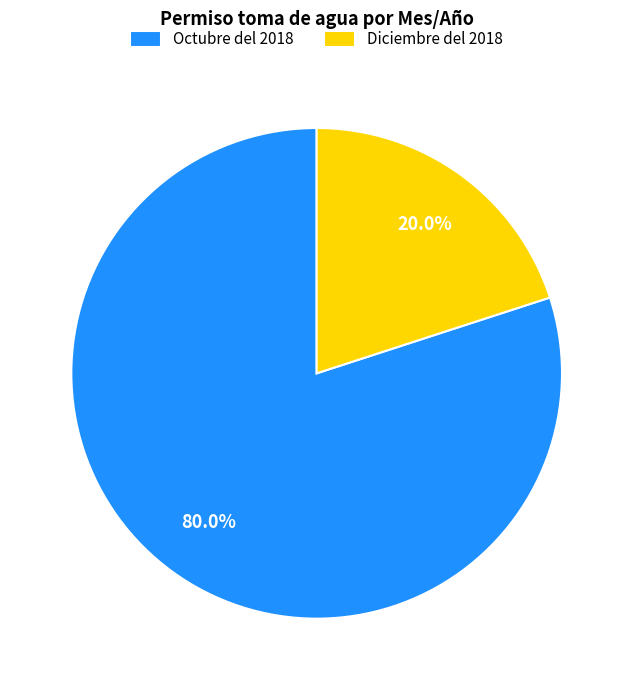

What percentage is the Diciembre del 2018 slice, to the nearest percent?

20%